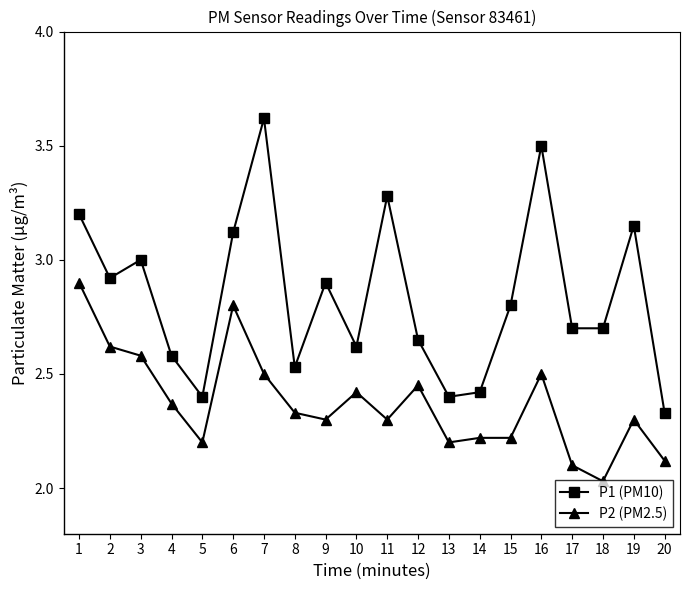

Does the chart display data point markers on the line(s)?

Yes